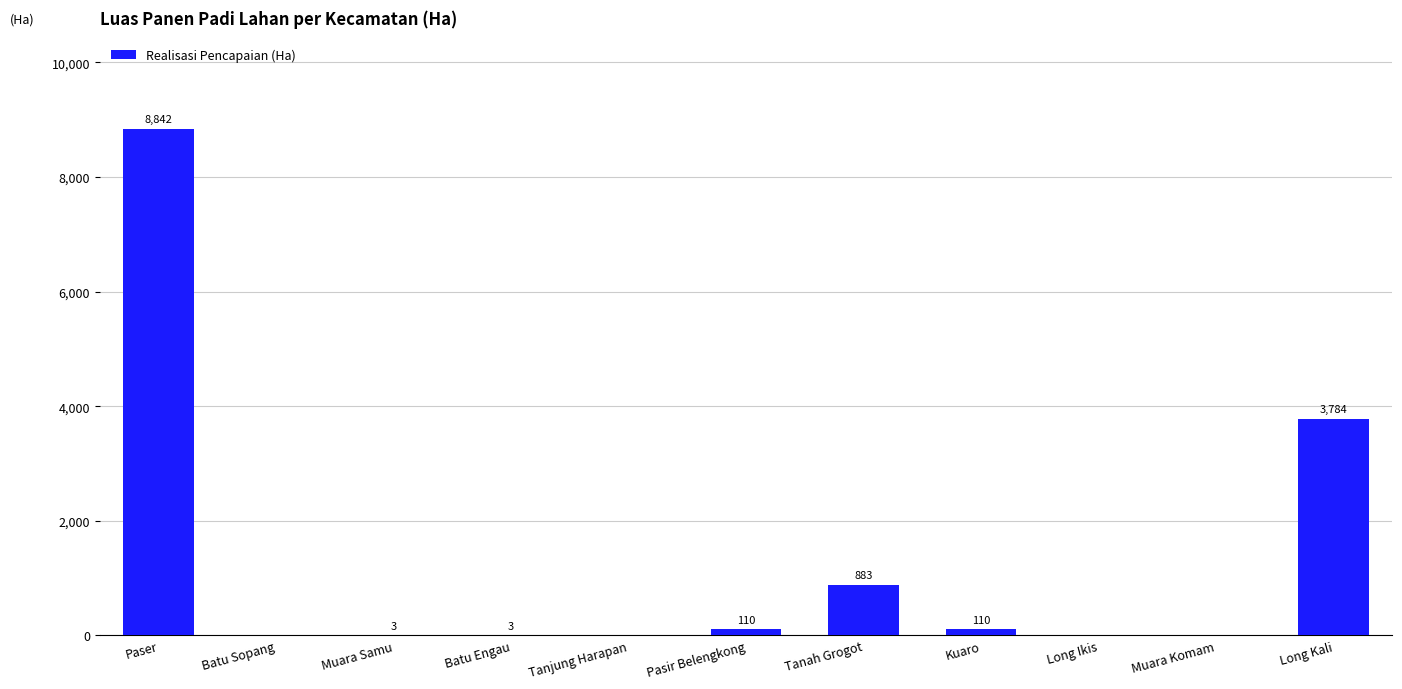

How many data points does each series have?

11